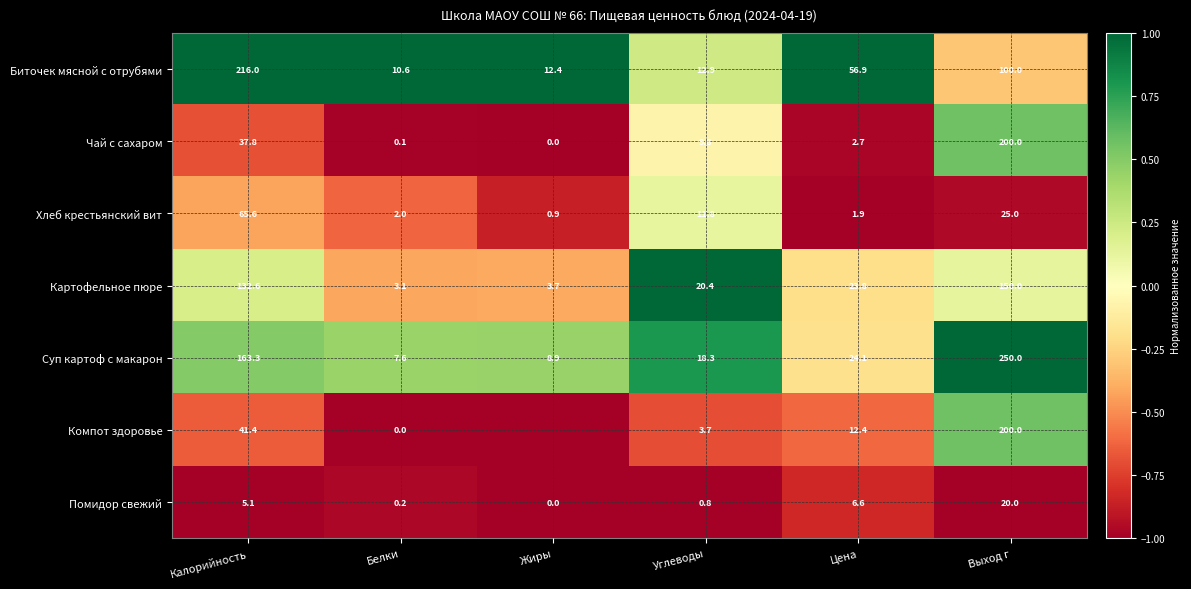

Where is Картофельное пюре nearest to the value 76?

Цена